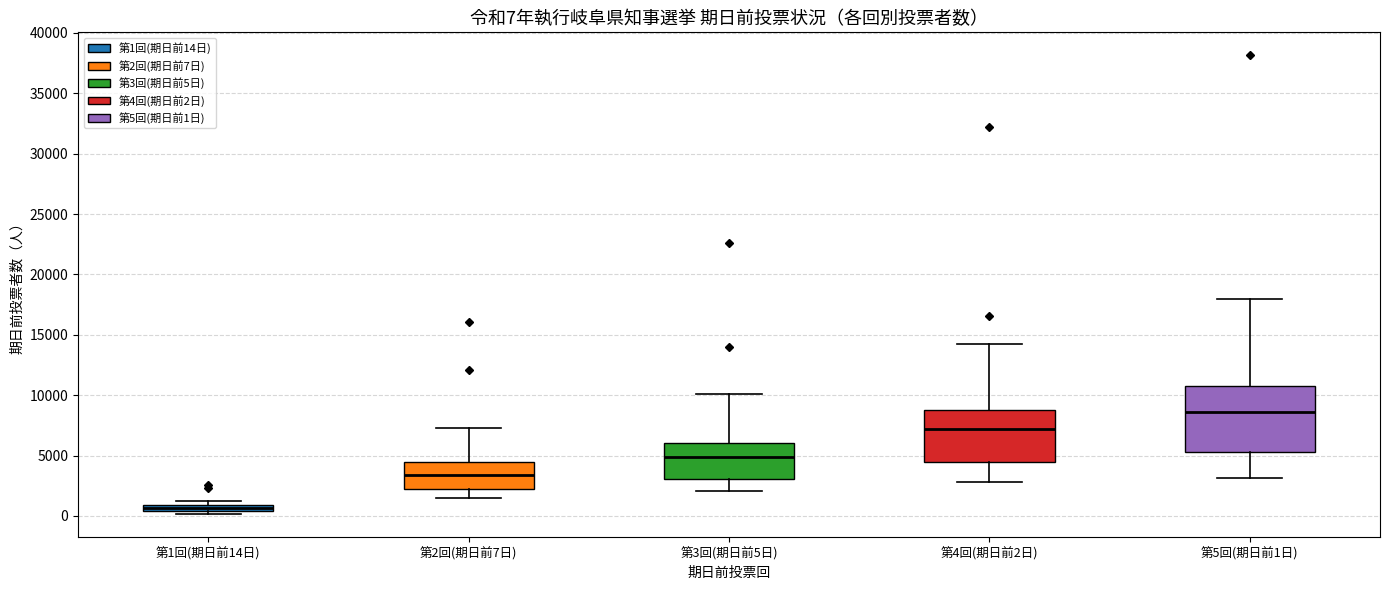

Comparing the boxes themselves (not the whiskers), which one is the tallest?

第5回(期日前1日)